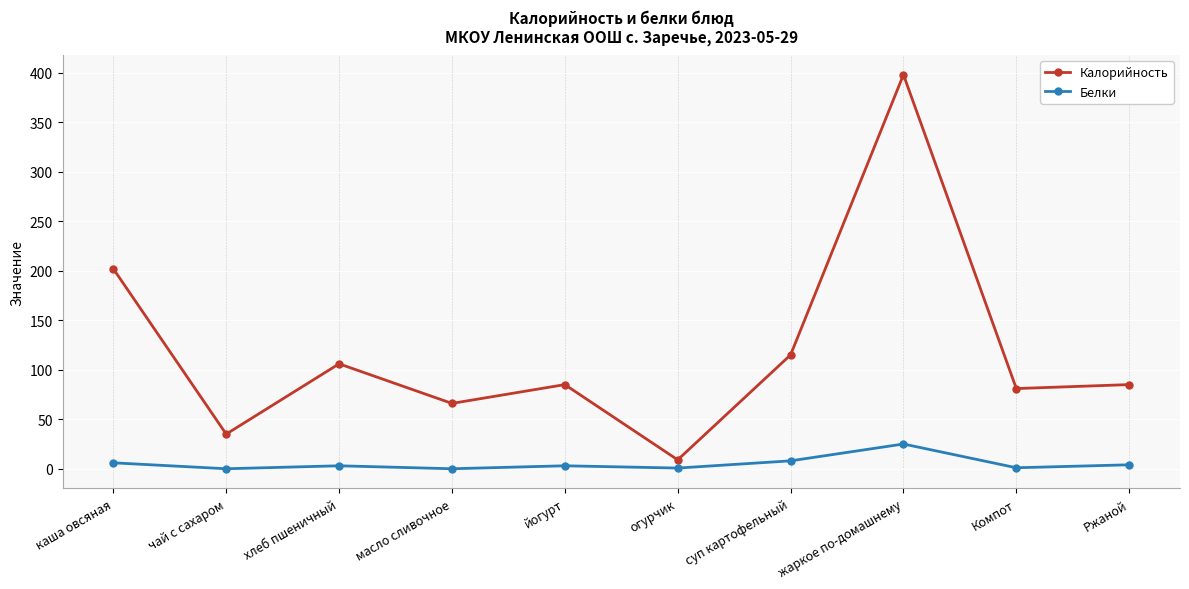

What is the maximum value shown in the chart?

398.0